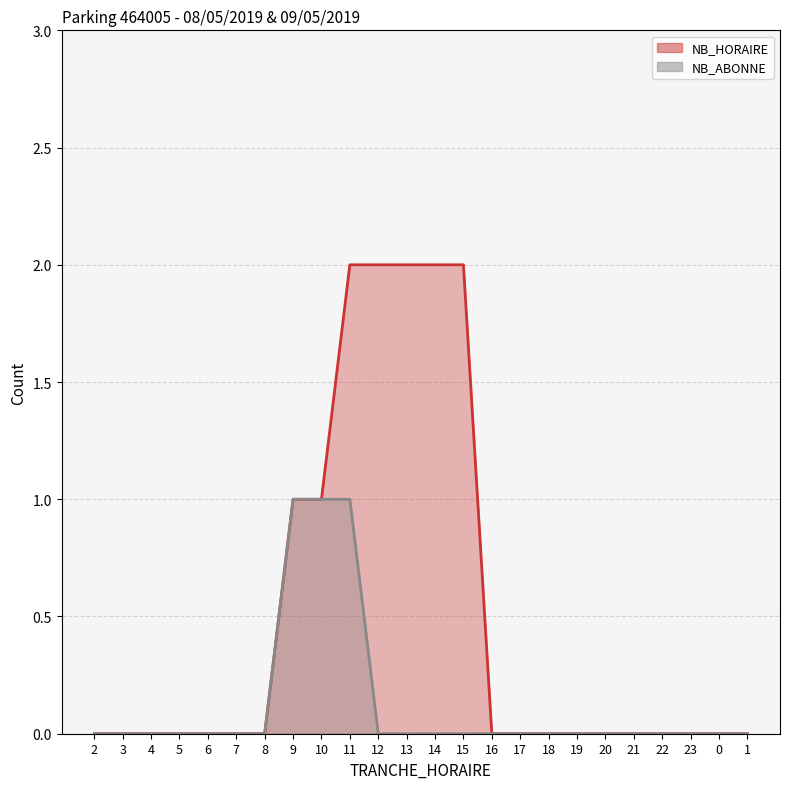

Which series changed the most between 11 and 12?

NB_ABONNE (line)